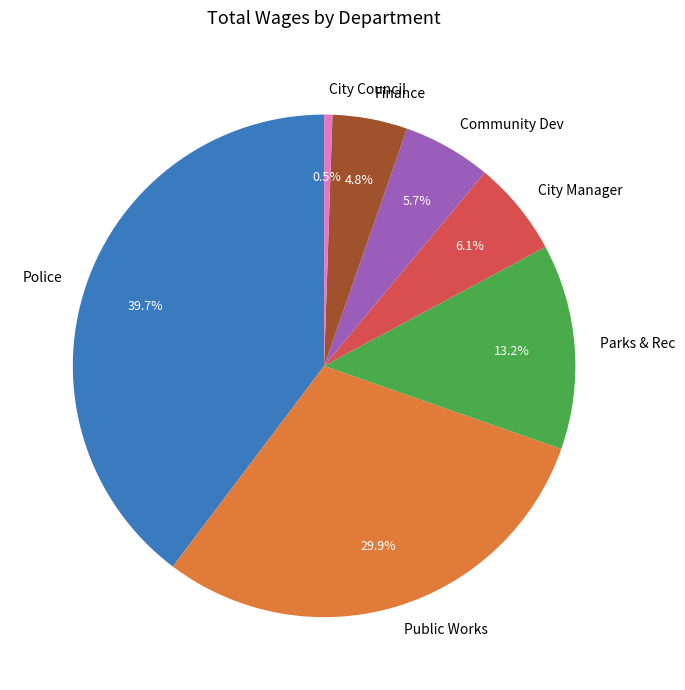

Does any single category account for the majority?

No